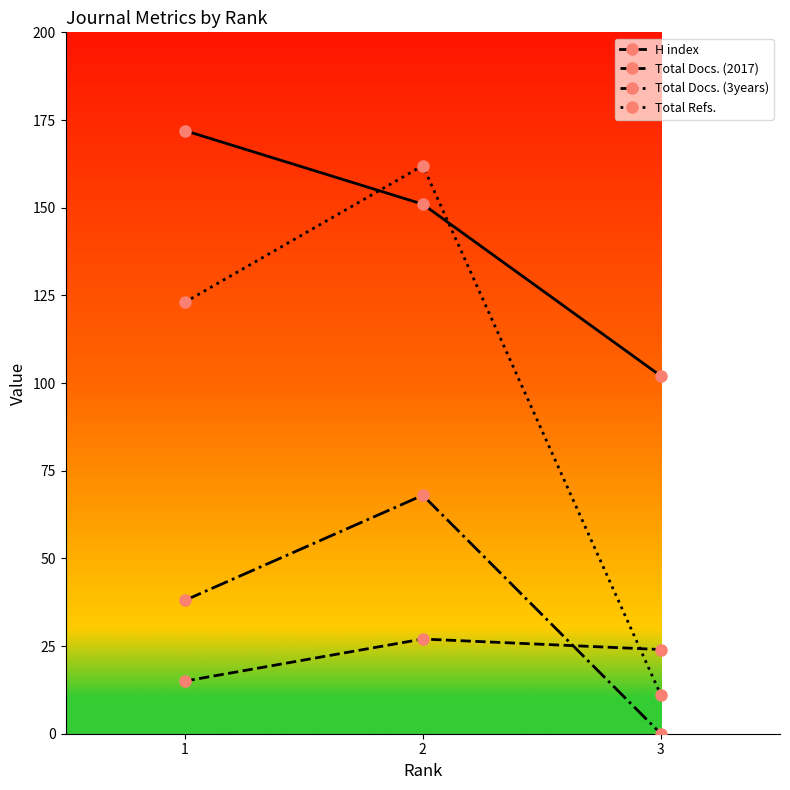

What is the spread (max minus min) of values at 3?

102